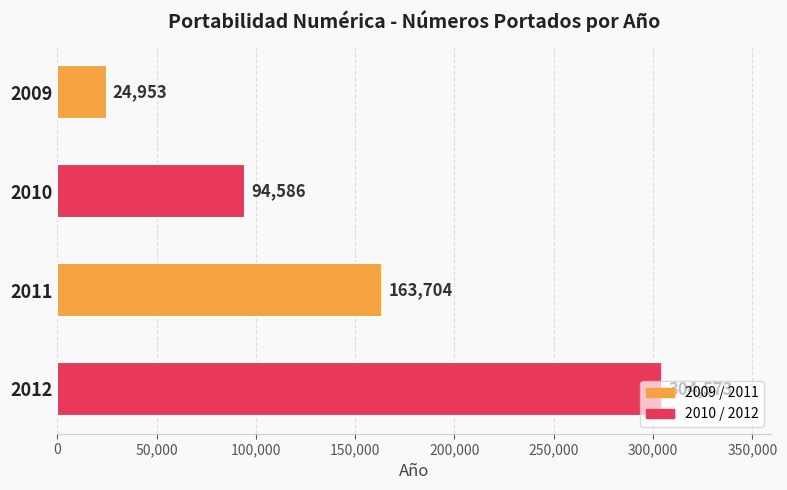

Which has a higher value, 2011 or 2009?

2011